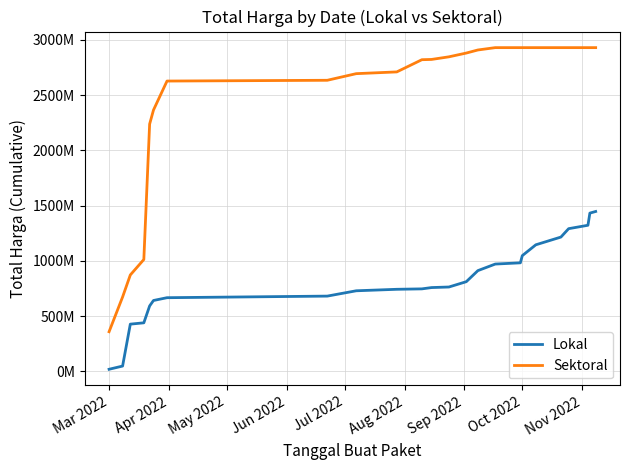

True or false: Sektoral and Lokal intersect in this chart.

False